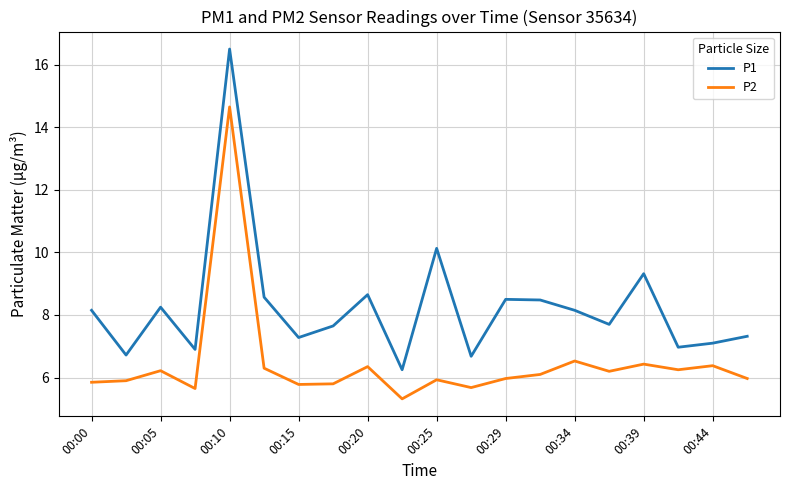

What is the highest value of the P2 series?

14.7